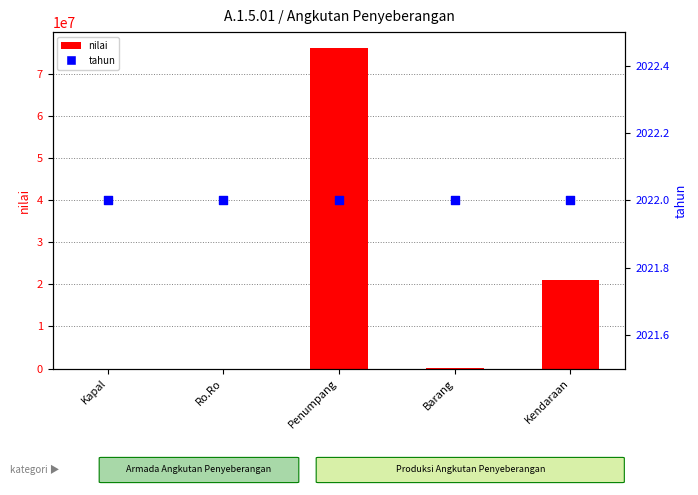

Which series reaches the minimum Y coordinate?

nilai